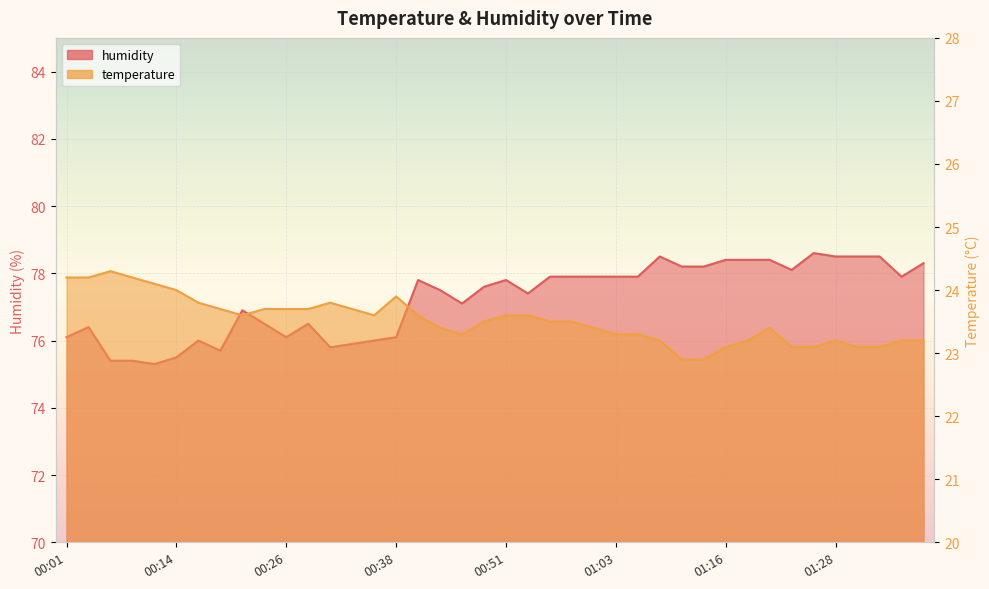

What is the highest value of the humidity series?

78.6